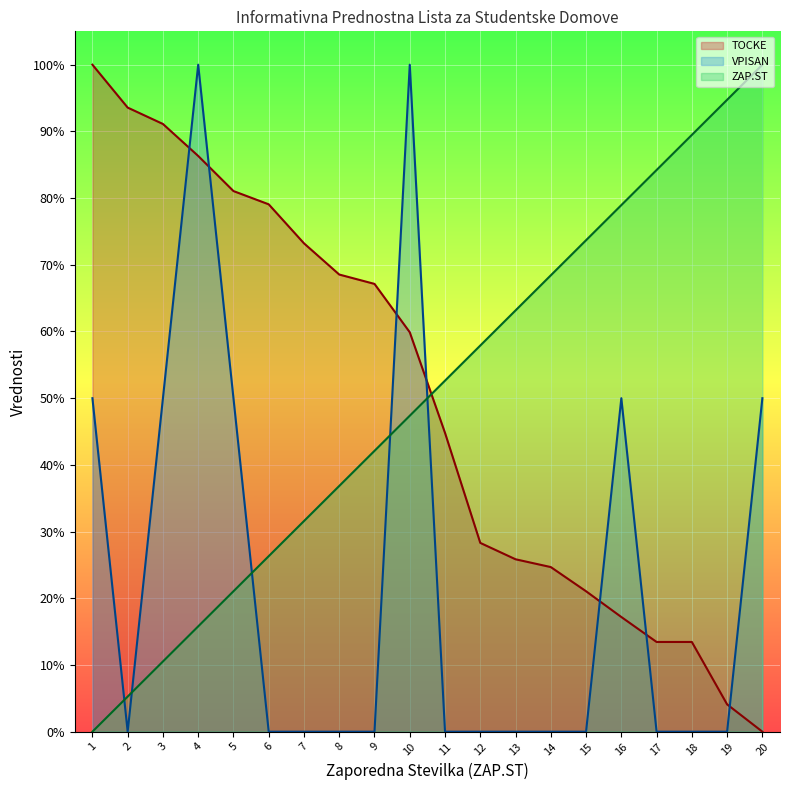

Reading right to left, extract all data points from this chart.

TOCKE (line): 0.0	4.1	13.5	13.5	17.2	21.1	24.7	25.8	28.3	44.8	59.9	67.1	68.5	73.2	79.1	81.1	86.3	91.1	93.6	100.0
VPISAN (line): 50.0	0.0	0.0	0.0	50.0	0.0	0.0	0.0	0.0	0.0	100.0	0.0	0.0	0.0	0.0	50.0	100.0	50.0	0.0	50.0
ZAP.ST (line): 100.0	94.7	89.5	84.2	78.9	73.7	68.4	63.2	57.9	52.6	47.4	42.1	36.8	31.6	26.3	21.1	15.8	10.5	5.3	0.0